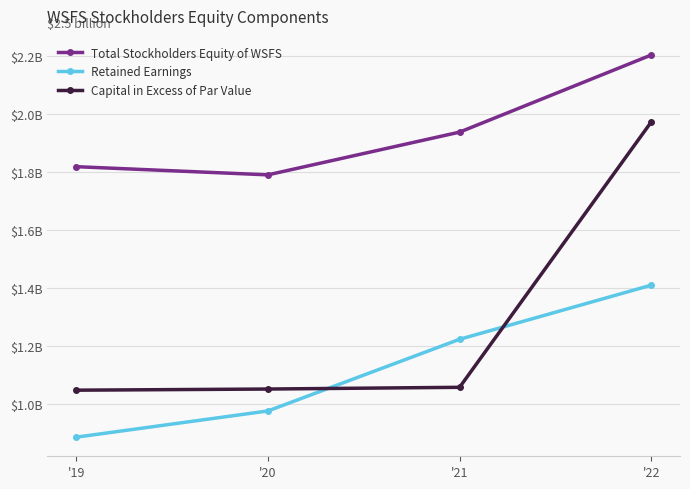

What is the greatest value displayed?

2.2